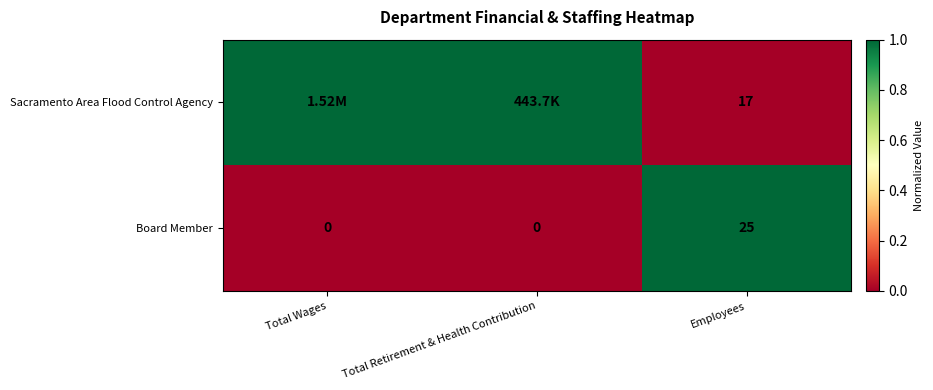

How many categories are shown in the chart?

3